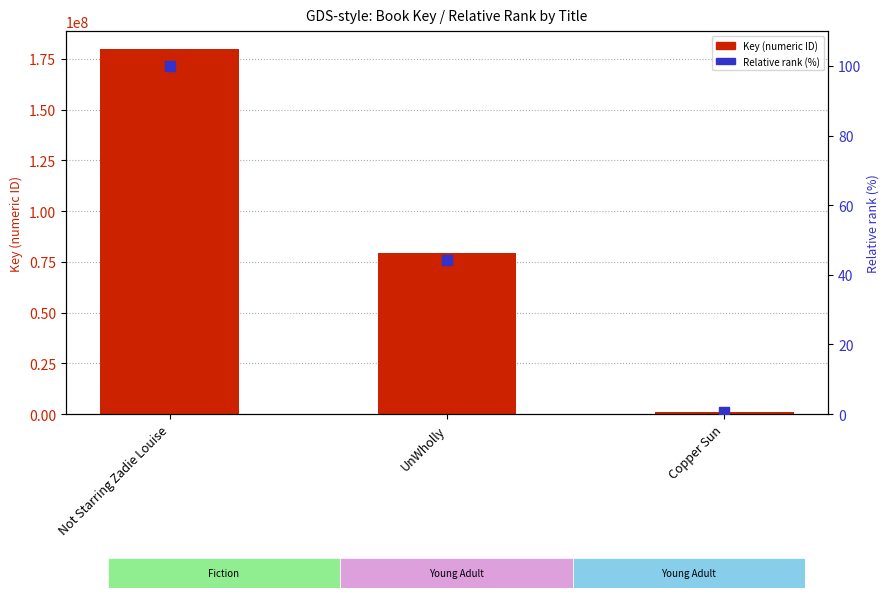

Which series contains the lowest Y value?

Relative rank (%)